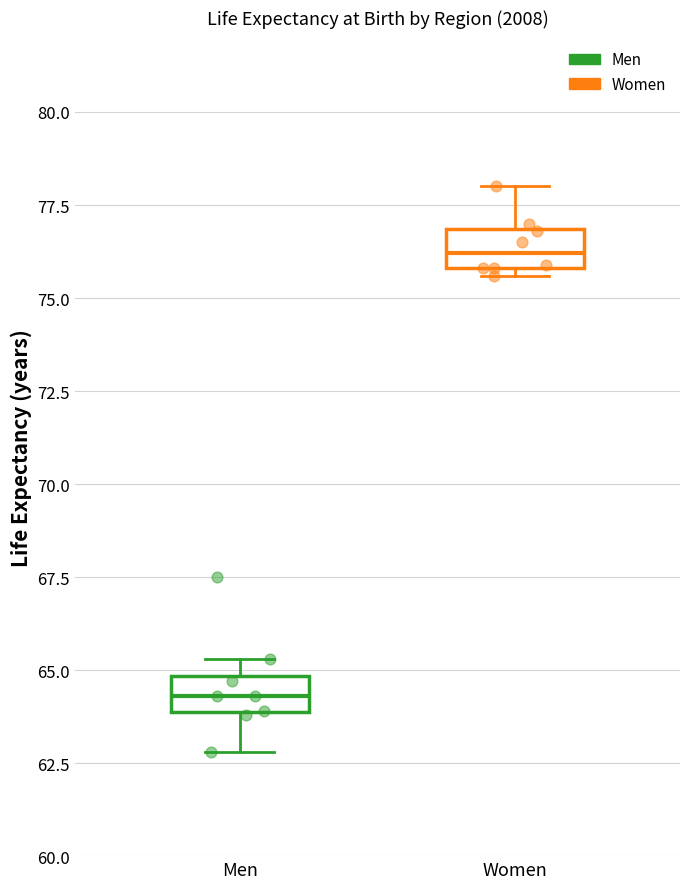

Reading left to right, transcribe this box plot: for each box, give where its median line is, the range the box spans, and where its two whiskers end, as read against the y-axis. The values are not printed on the chart, so give them approximately, as read against the axis.

Men: median 64.5, box 64.0 to 65.0, whiskers 63.0 to 65.5
Women: median 76.0 (inside the box), box 76.0 to 77.0, whiskers 75.5 to 78.0